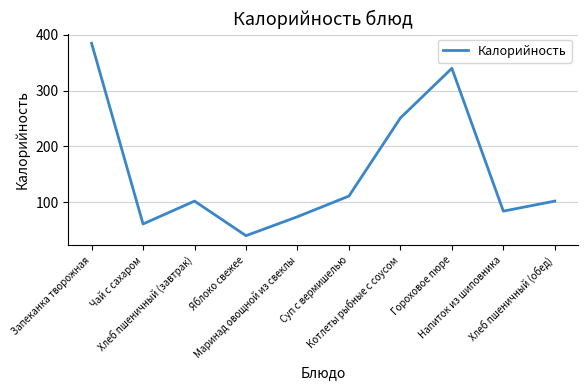

Which has a higher value, Яблоко свежее or Маринад овощной из свеклы?

Маринад овощной из свеклы